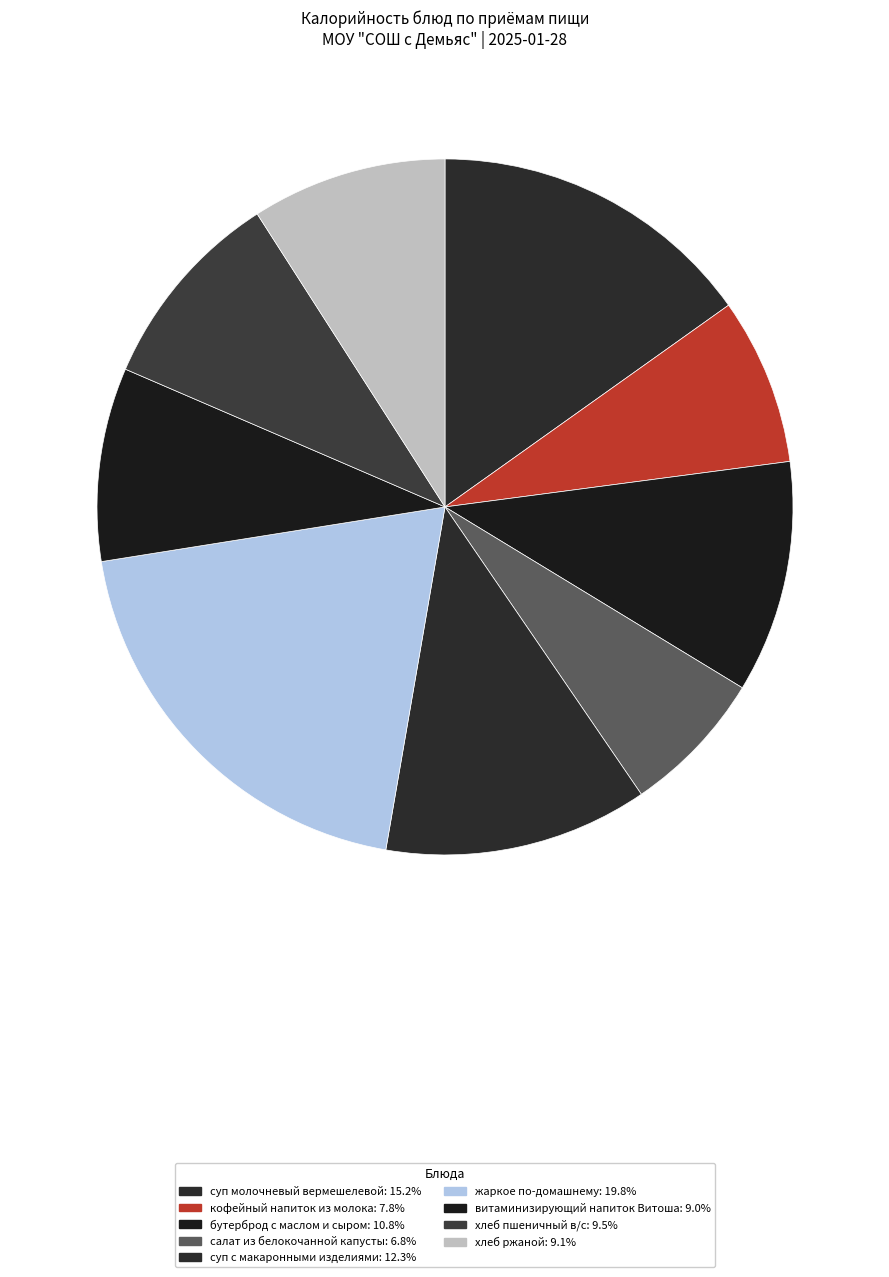

The суп молочневый вермешелевой slice represents 15% of the pie. True or false?

True